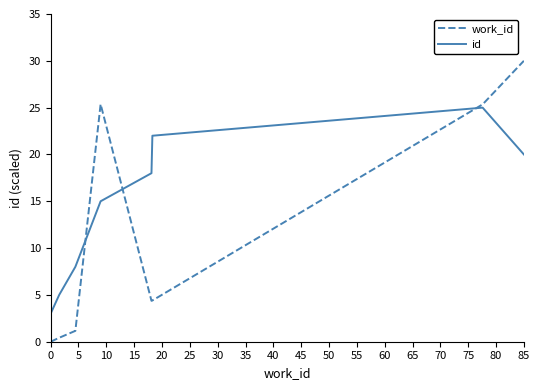

List the series in order of their overall mean, lowest first.

work_id, id